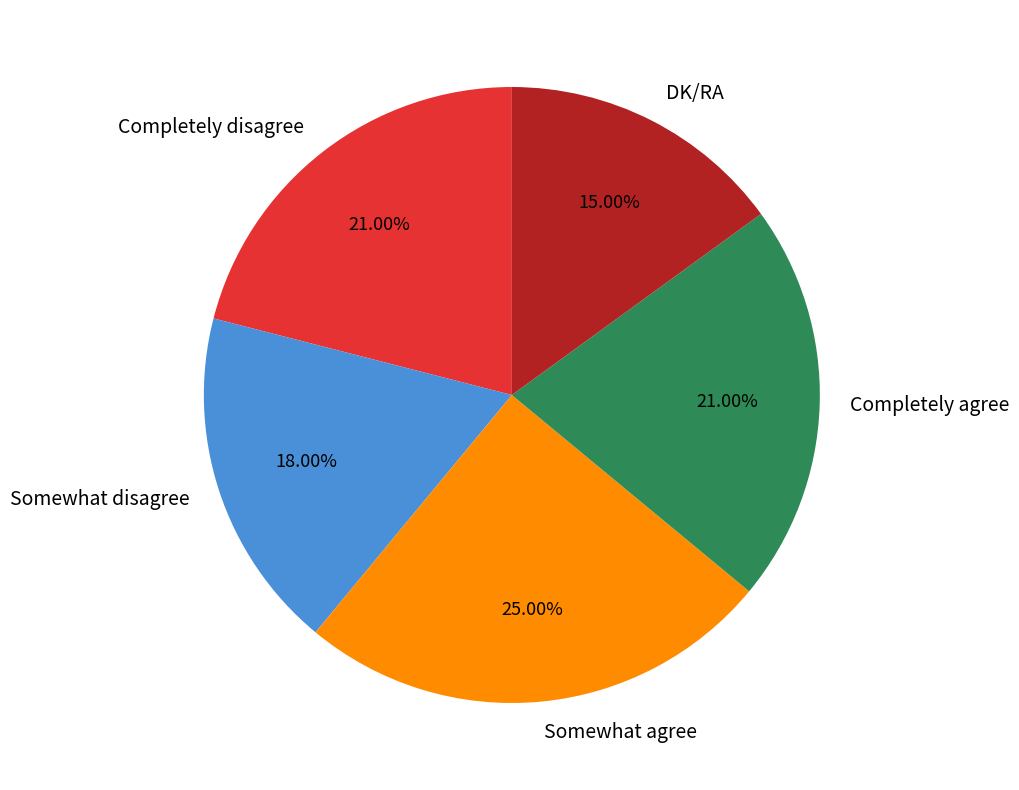

Between Somewhat disagree and Completely disagree, which is larger?

Completely disagree